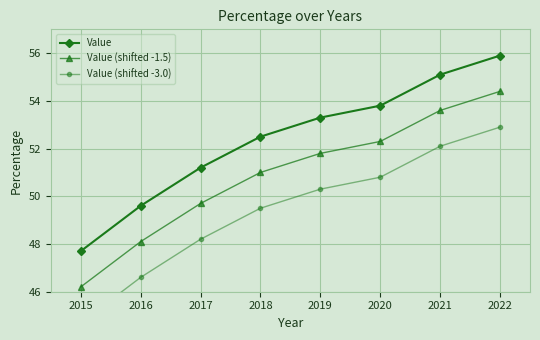

List the labels in order of Value value, smallest first.

2015, 2016, 2017, 2018, 2019, 2020, 2021, 2022